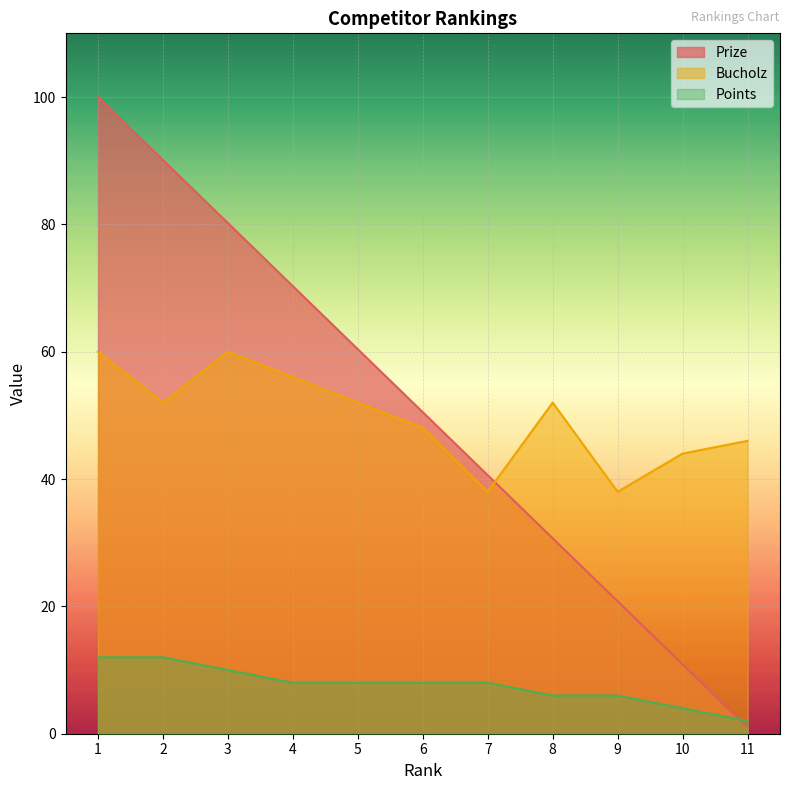

How many series are shown in this chart?

3